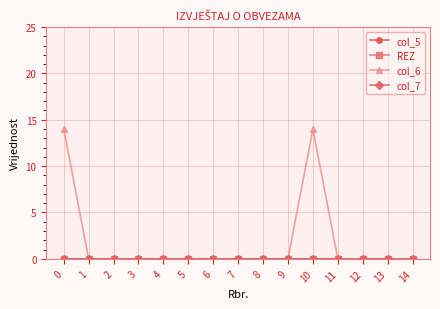

Which series changed the most between 5 and 14?

col_5